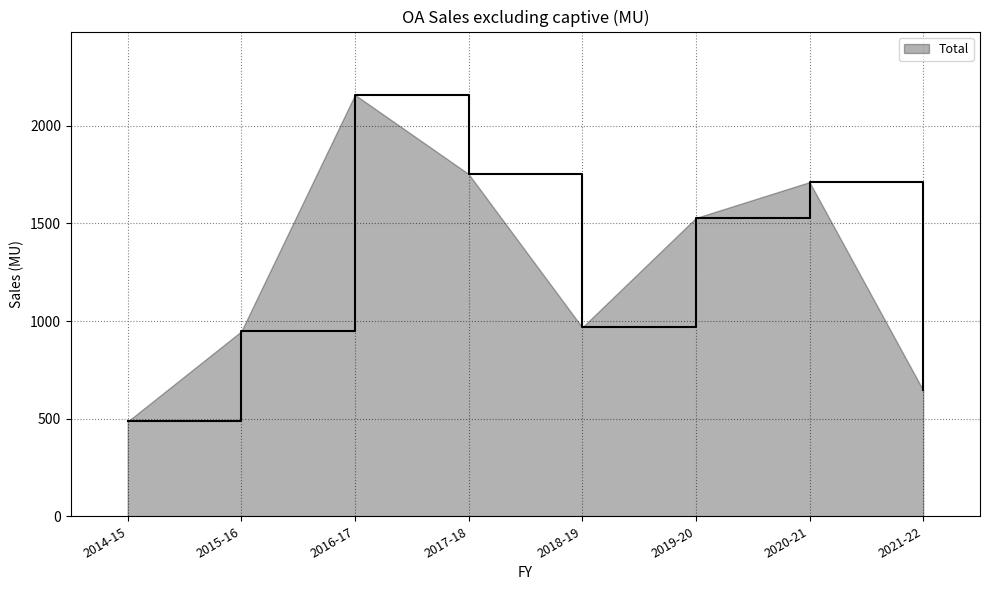

What value does the data have at 2018-19?

967.9